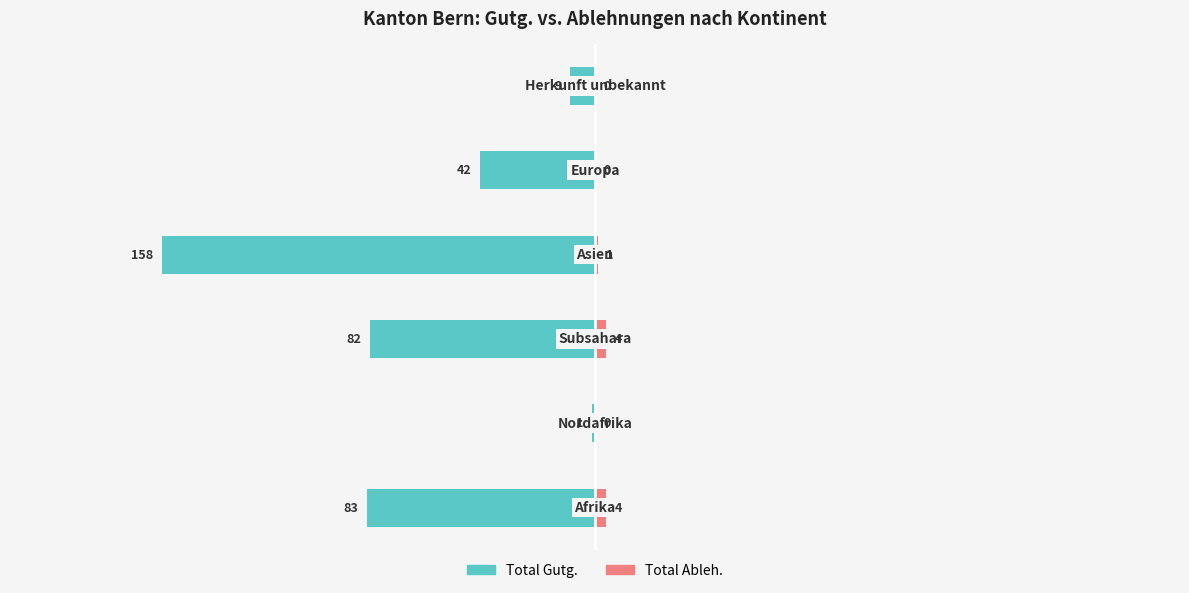

What are all the series names shown in the legend?

Total Gutg., Total Ableh.